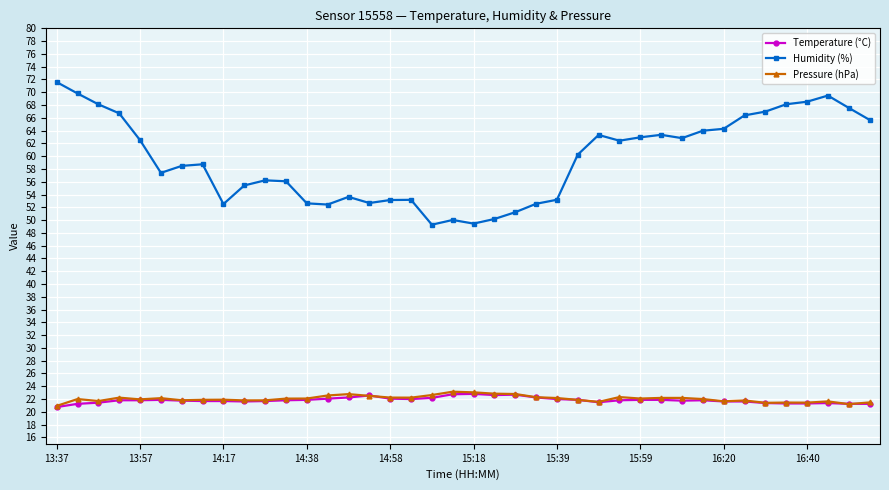

What is the value of the Temperature (°C) point at the 7th from the left?

21.8